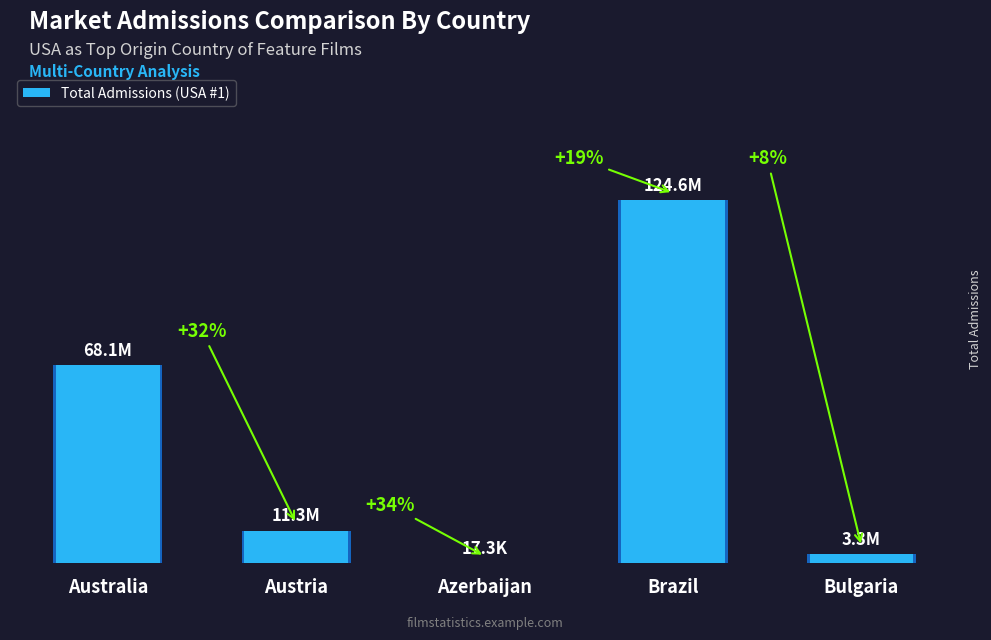

What is the difference between the values at Australia and Brazil?

56482654